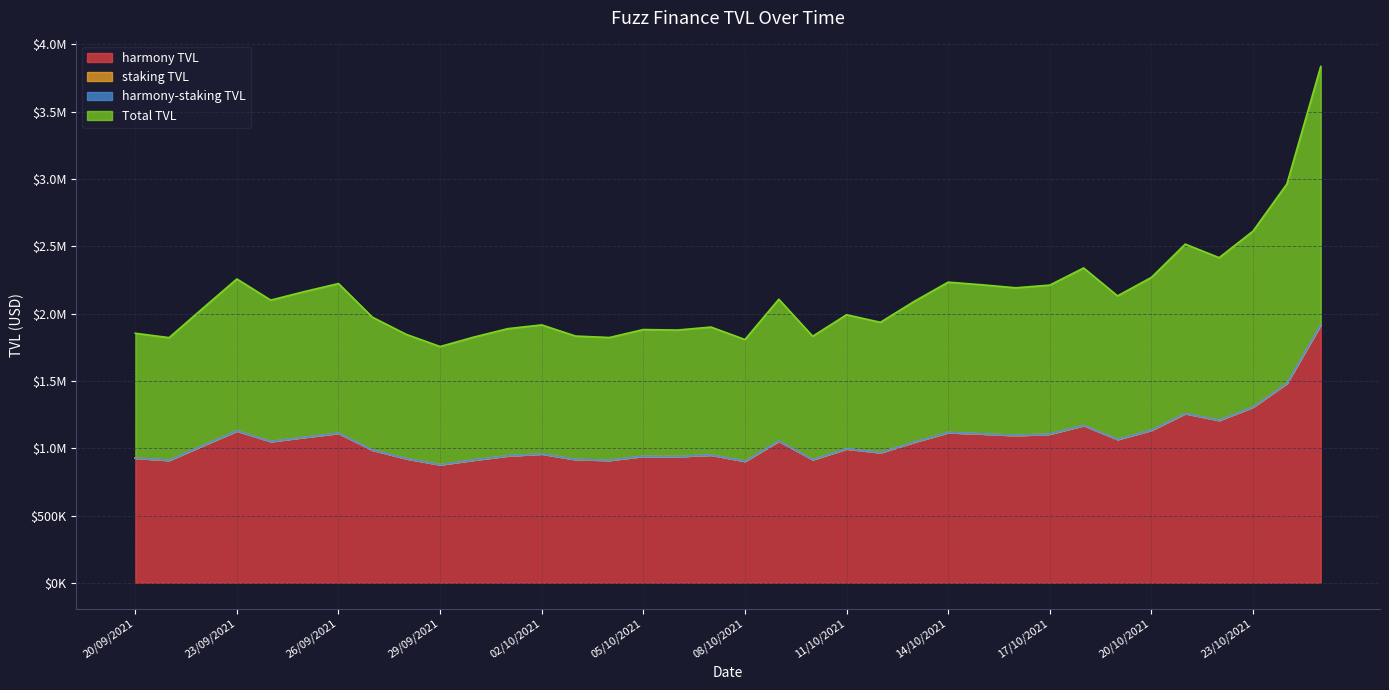

Read the harmony TVL value at 19/10/2021.

1065596.5